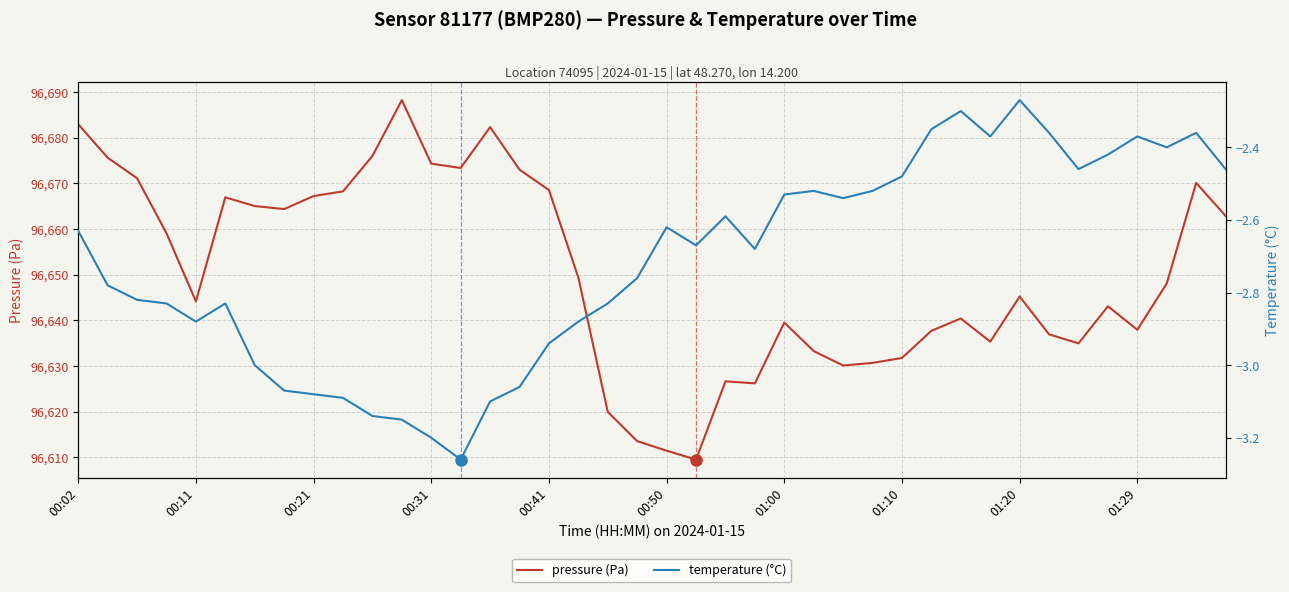

What is the lowest value of the pressure (Pa) series?

96609.5